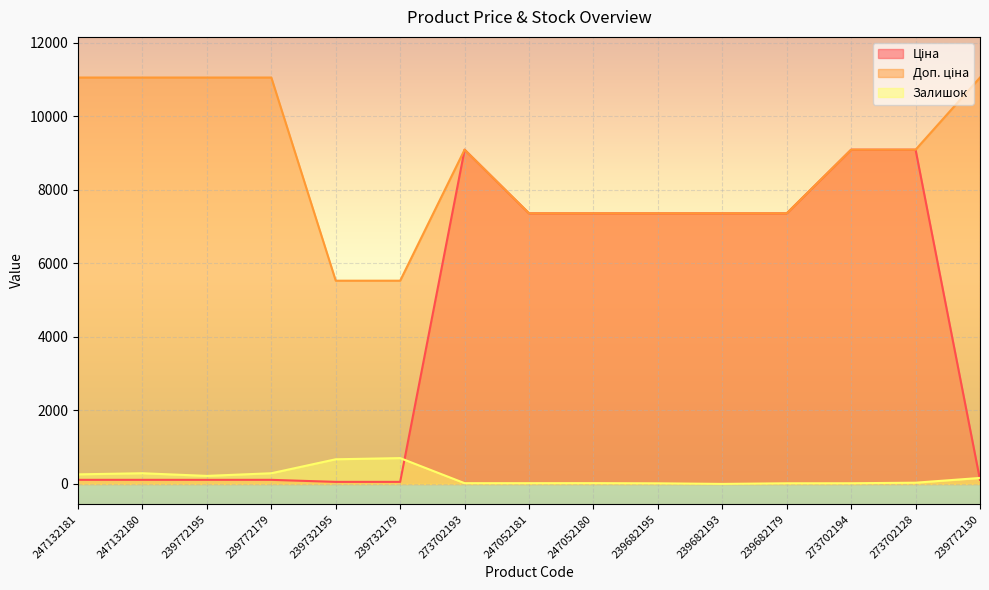

How many data points in Залишок are less than 33?

7